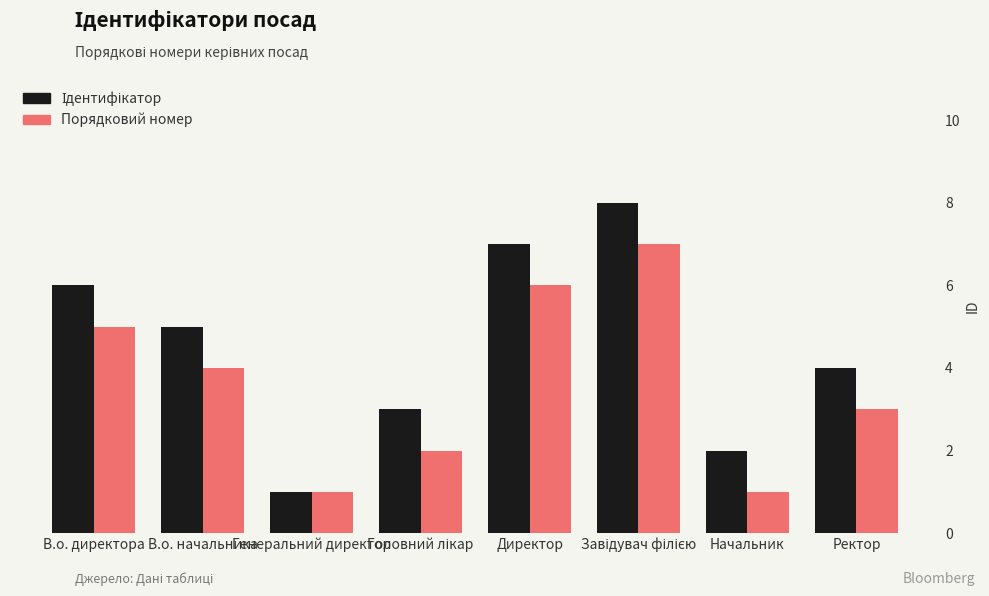

What is the label of the 6th bar from the left?

Завідувач філією